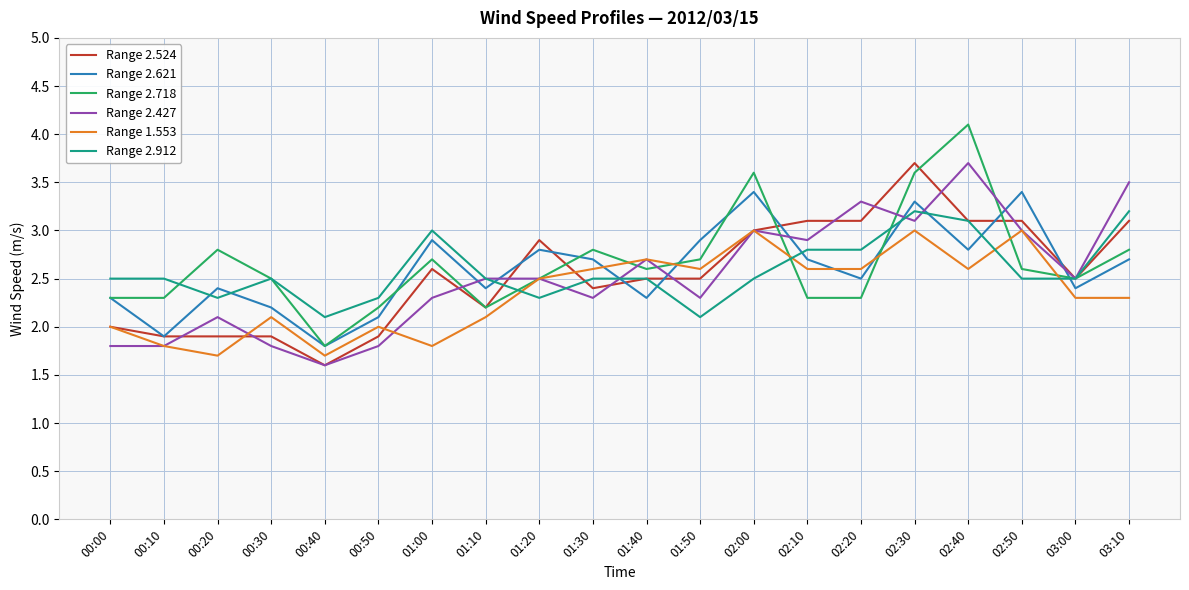

Is this an area chart (filled region under the line)?

No